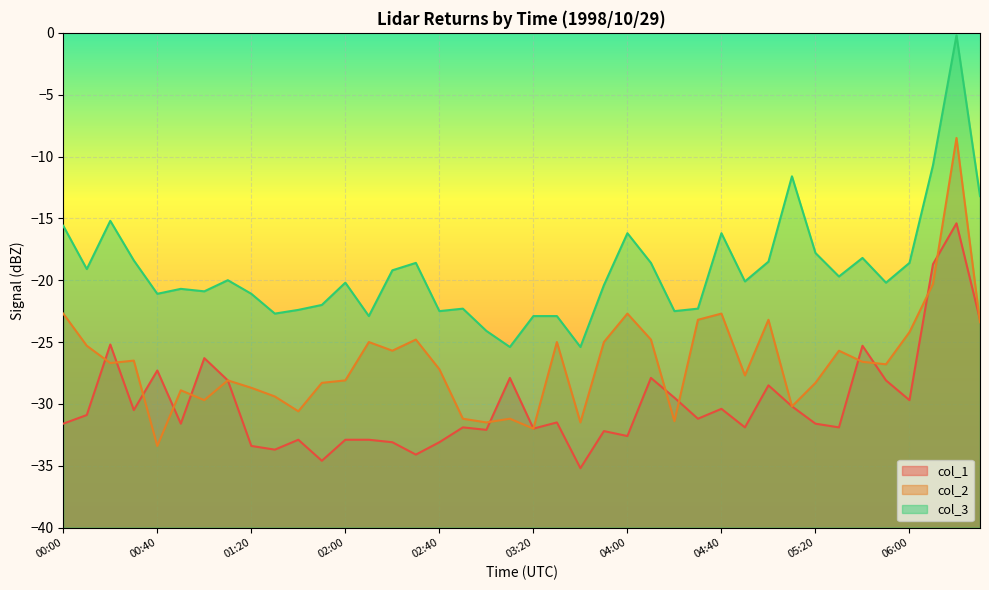

True or false: col_3 and col_2 intersect in this chart.

False